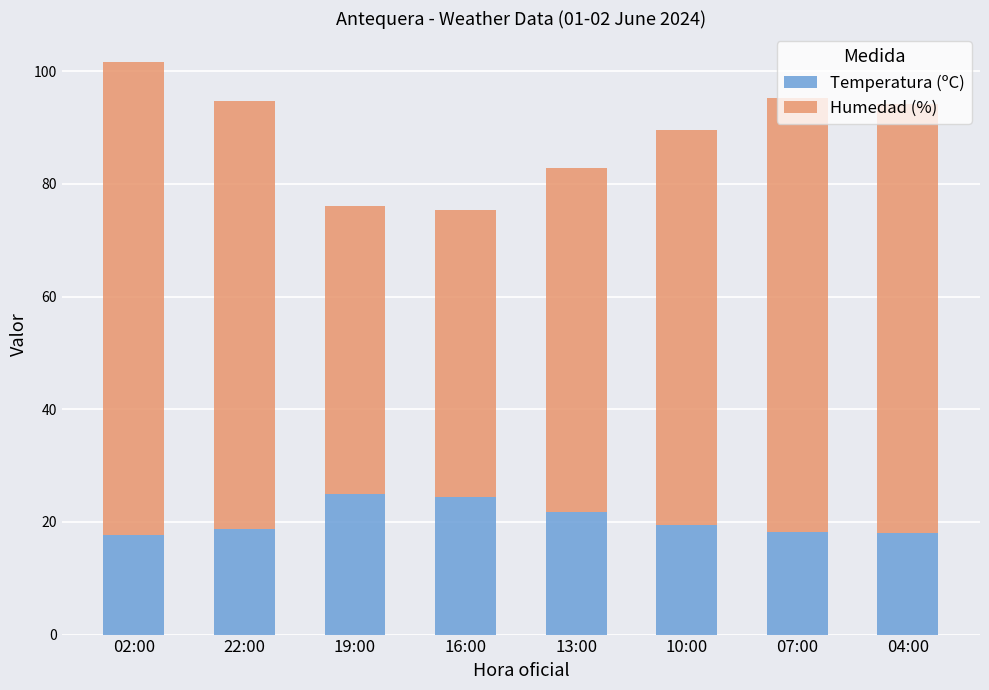

Is it true that Temperatura (ºC) equals 25.7 at 07:00?

False